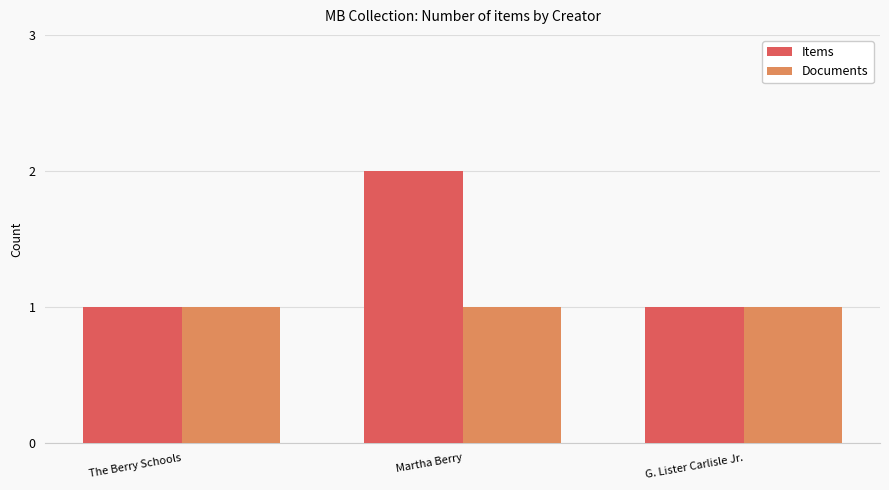

Reading left to right, transcribe all the data shown in this chart.

Items: The Berry Schools=1	Martha Berry=2	G. Lister Carlisle Jr.=1
Documents: The Berry Schools=1	Martha Berry=1	G. Lister Carlisle Jr.=1